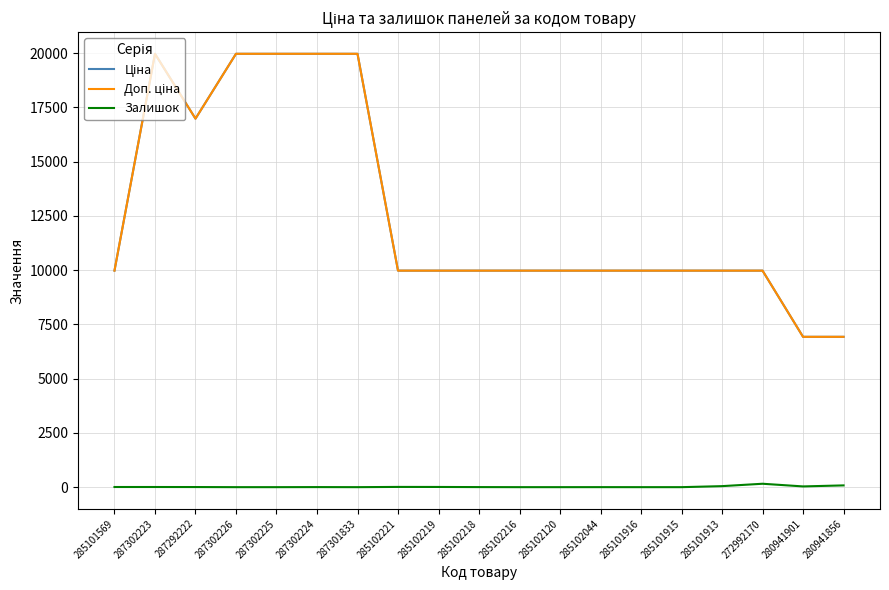

Is this an area chart (filled region under the line)?

No